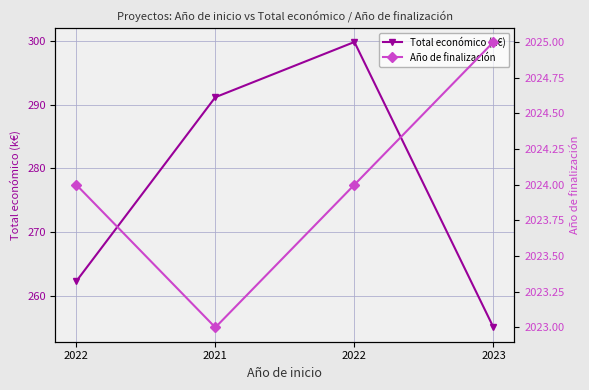

Between 2021 and 2023, which series saw the biggest shift?

Total económico (k€)